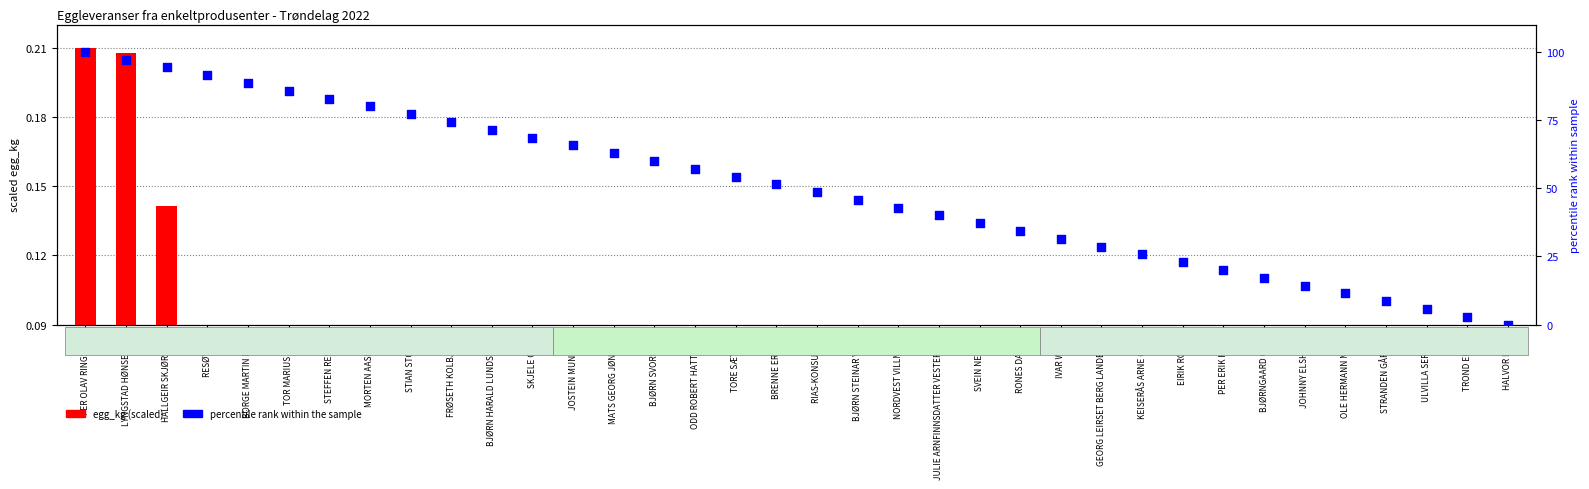

Is the value of percentile rank within the sample at PER ERIK KVAM greater than the value of egg_kg (scaled) at MATS GEORG JØNNUM?

Yes